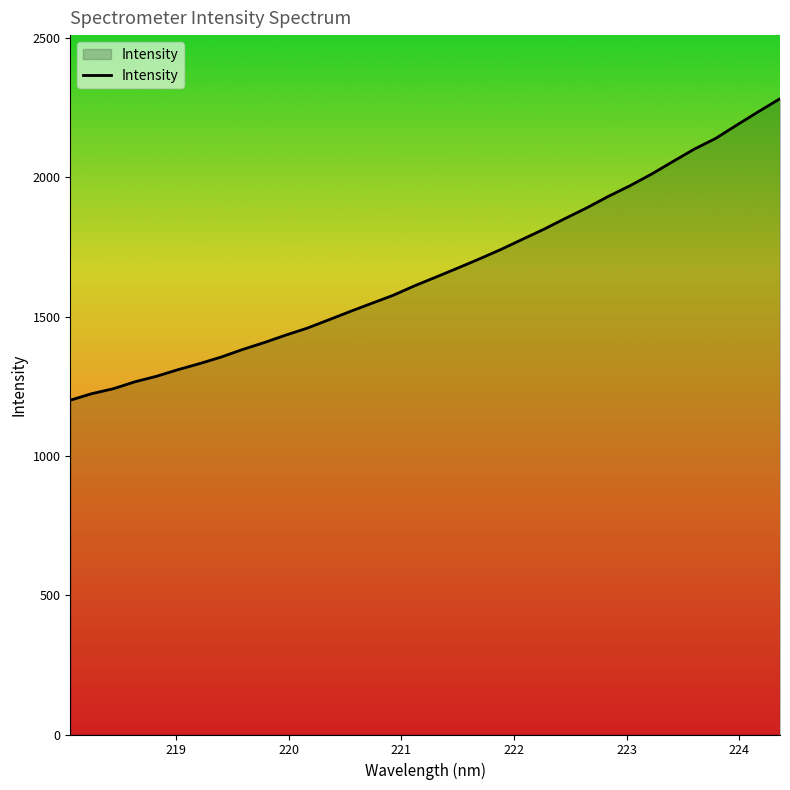

What is the difference between the maximum and minimum values?

1082.2